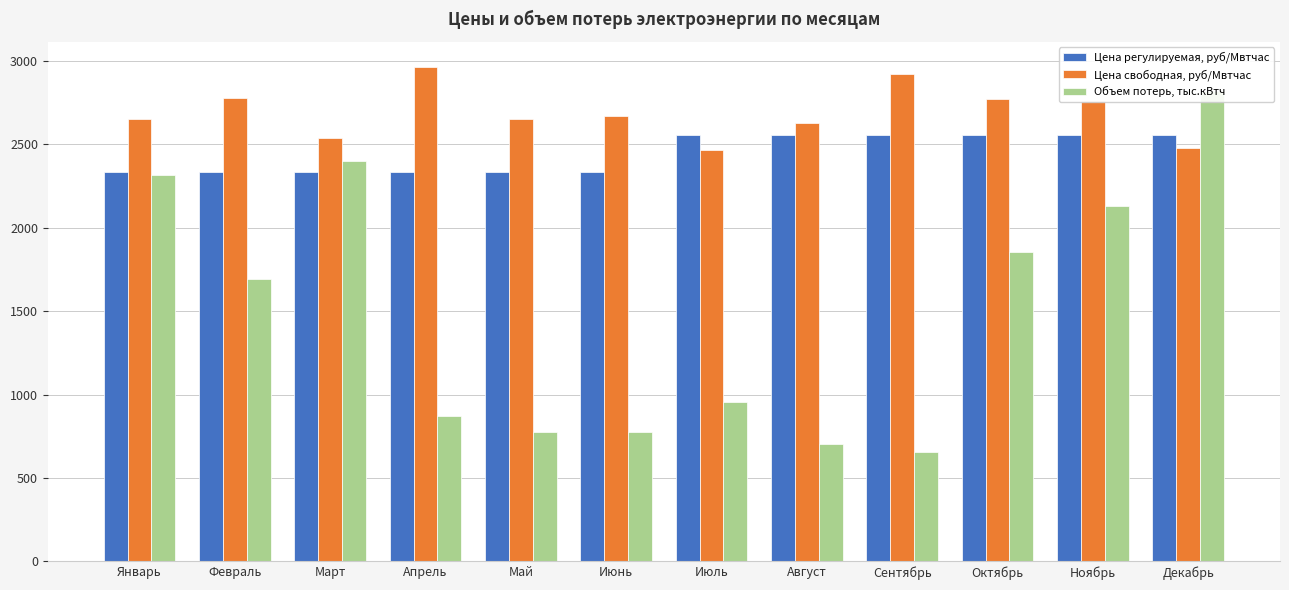

At which label is Объем потерь, тыс.кВтч closest to 1738?

Февраль